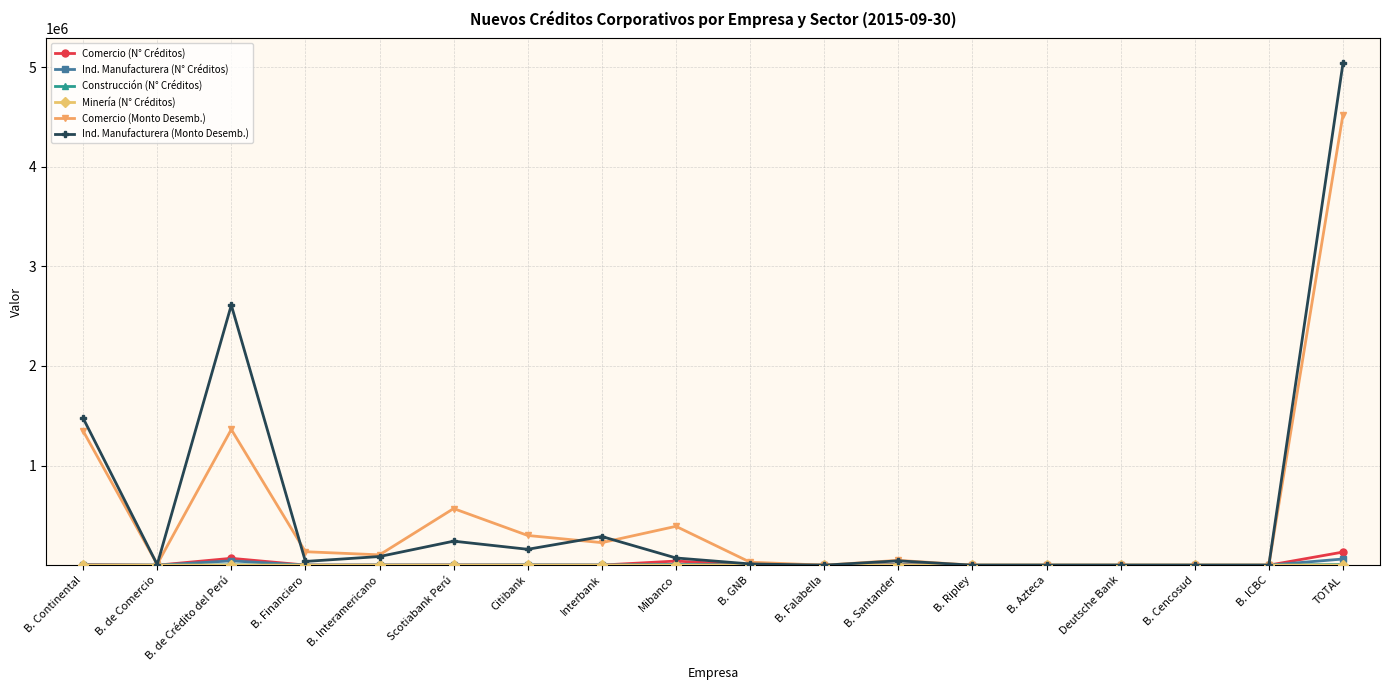

What is the highest value of the Ind. Manufacturera (Monto Desemb.) series?

5035627.4